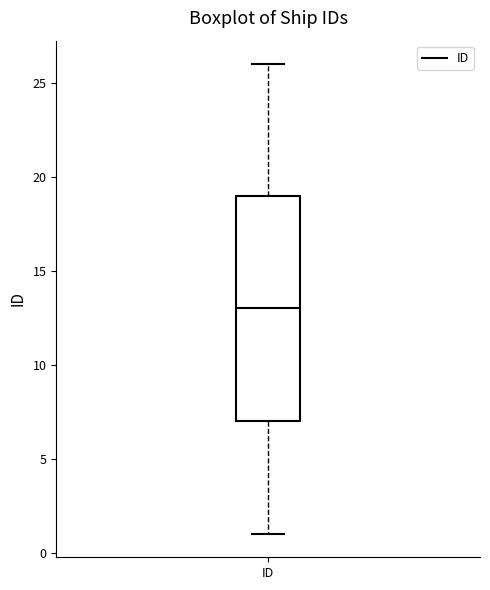

Transcribe this box plot: give where the median line is, the range the box spans, and where the two whiskers end, as read against the y-axis. The values are not printed on the chart, so give them approximately, as read against the axis.

median 13, box 7 to 19, whiskers 1 to 26